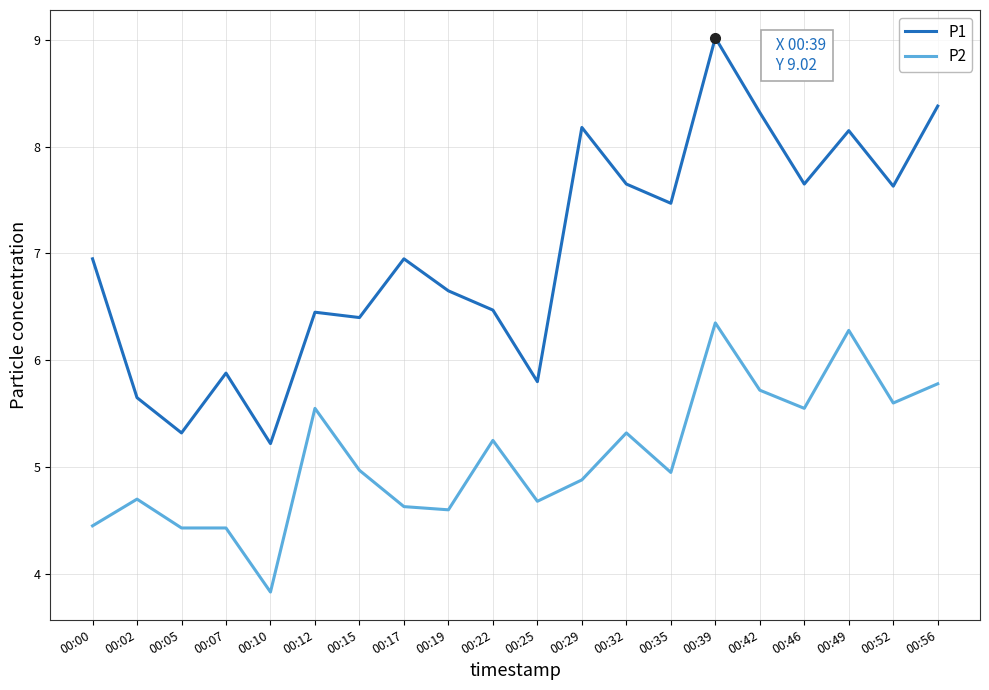

What is the minimum value for P1?

5.2